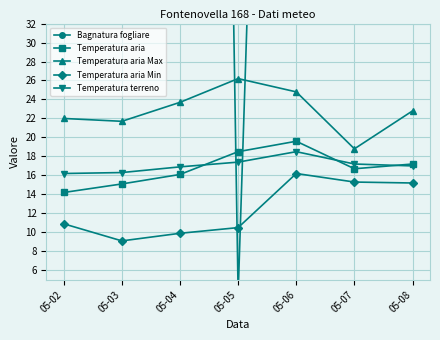

True or false: Temperatura aria Min and Temperatura aria cross at least once.

False